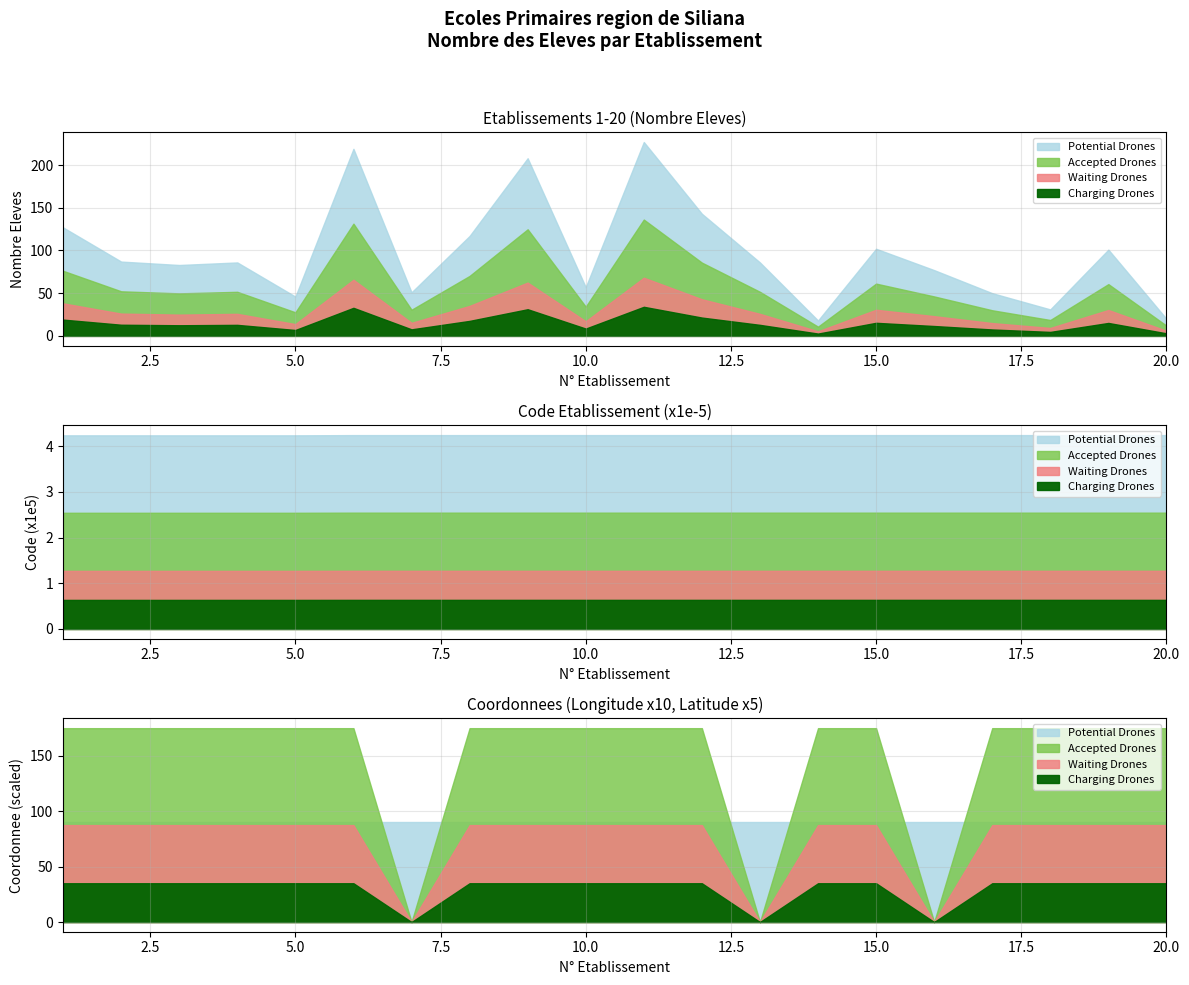

True or false: Latitude (scaled) has more than 0 interior local peaks.

False